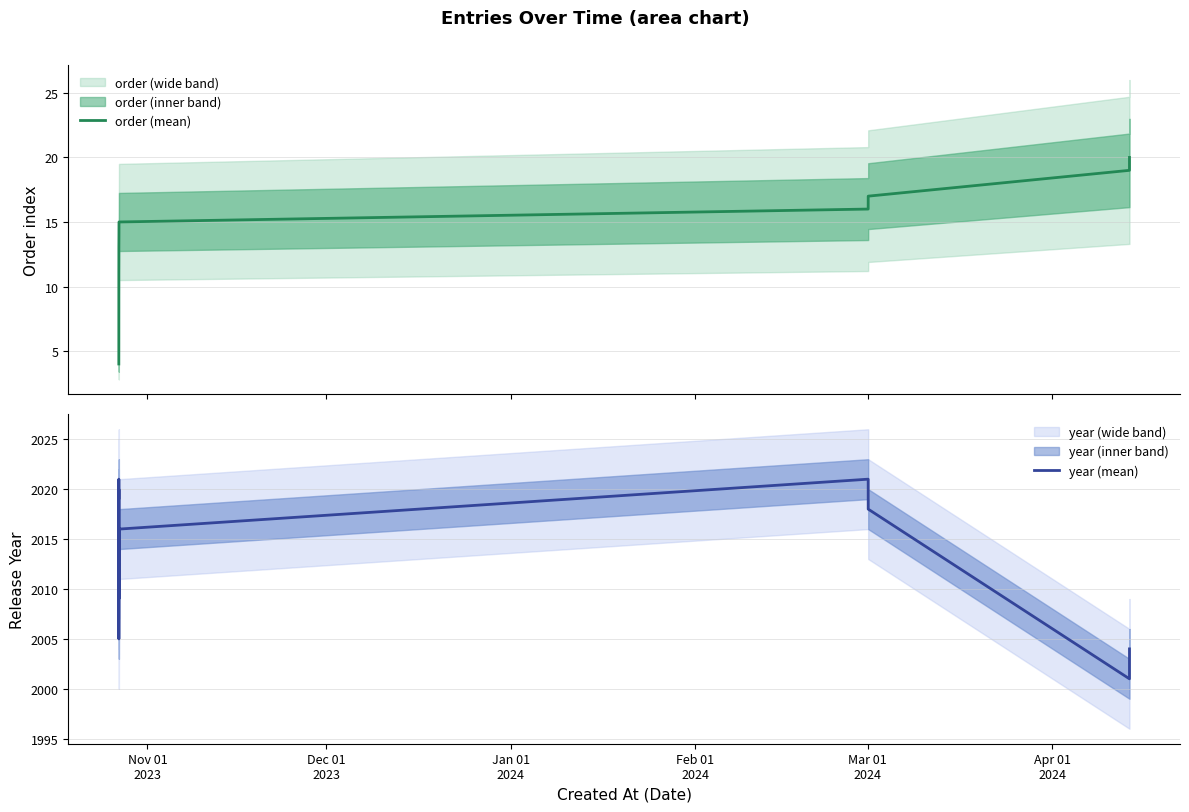

List the series in order of their peak value, lowest first.

order (mean), year (mean)